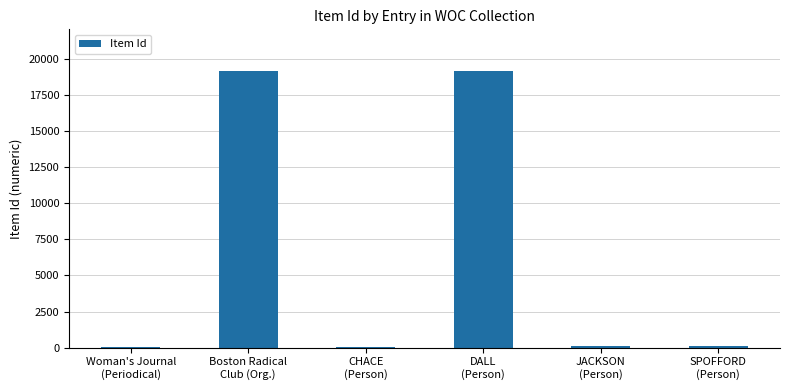

What is the maximum value shown in the chart?

19186